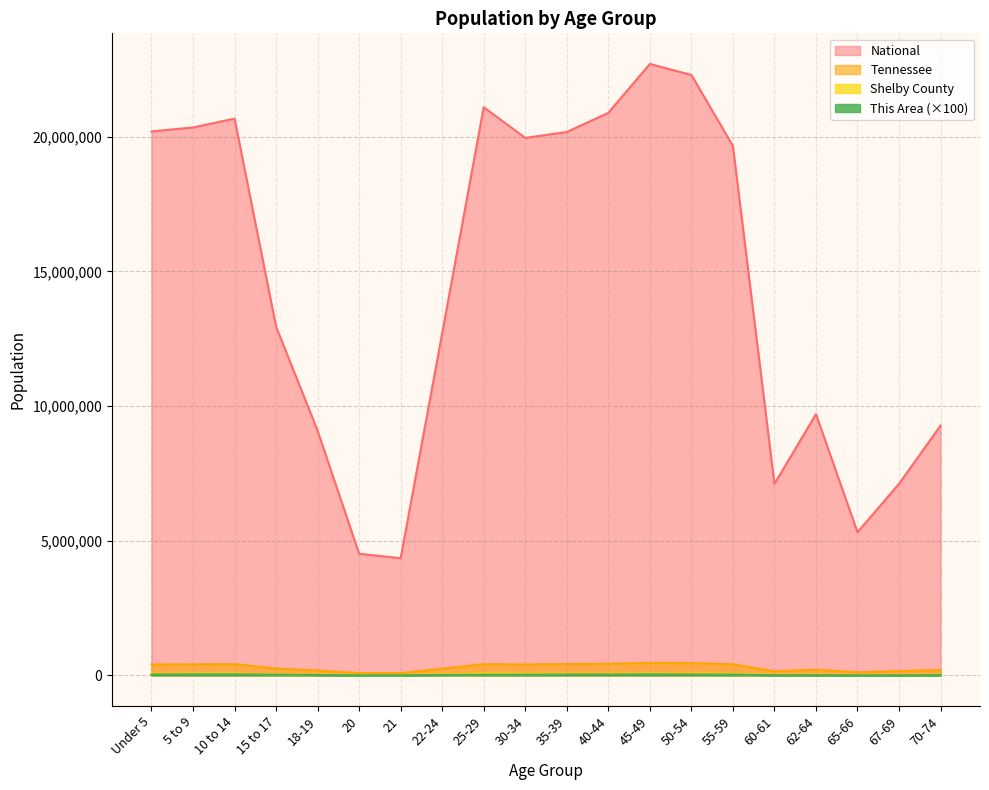

Rank the series by their maximum value, from lowest to highest.

This Area, Shelby County, Tennessee, National